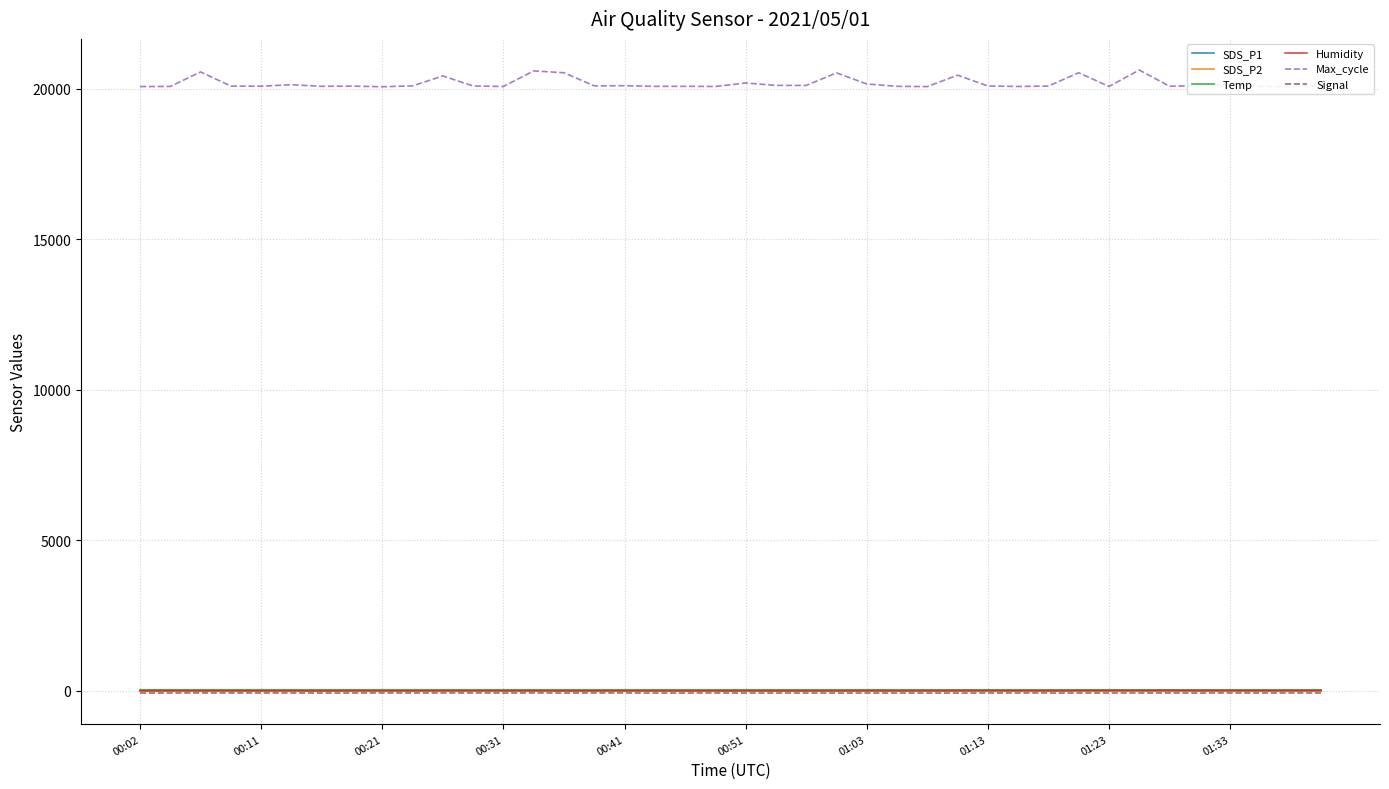

Which series has the widest spread of values?

Max_cycle